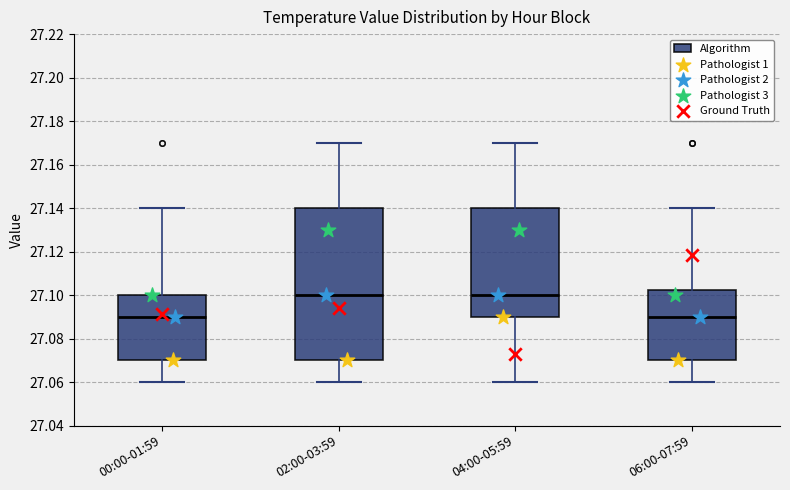

Reading left to right, transcribe this box plot: for each box, give where its median line is, the range the box spans, and where its two whiskers end, as read against the y-axis. The values are not printed on the chart, so give them approximately, as read against the axis.

00:00-01:59: median 27.090, box 27.070 to 27.100, whiskers 27.060 to 27.140
02:00-03:59: median 27.100, box 27.070 to 27.140, whiskers 27.060 to 27.170
04:00-05:59: median 27.100, box 27.090 to 27.140, whiskers 27.060 to 27.170
06:00-07:59: median 27.090, box 27.070 to 27.102, whiskers 27.060 to 27.140